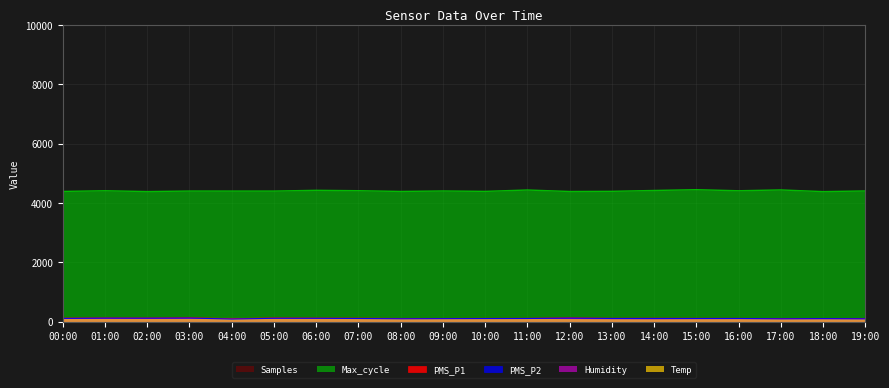

List the labels in order of PMS_P1 value, largest first.

03:00, 12:00, 01:00, 05:00, 02:00, 06:00, 00:00, 07:00, 14:00, 13:00, 15:00, 11:00, 10:00, 16:00, 08:00, 09:00, 18:00, 19:00, 17:00, 04:00